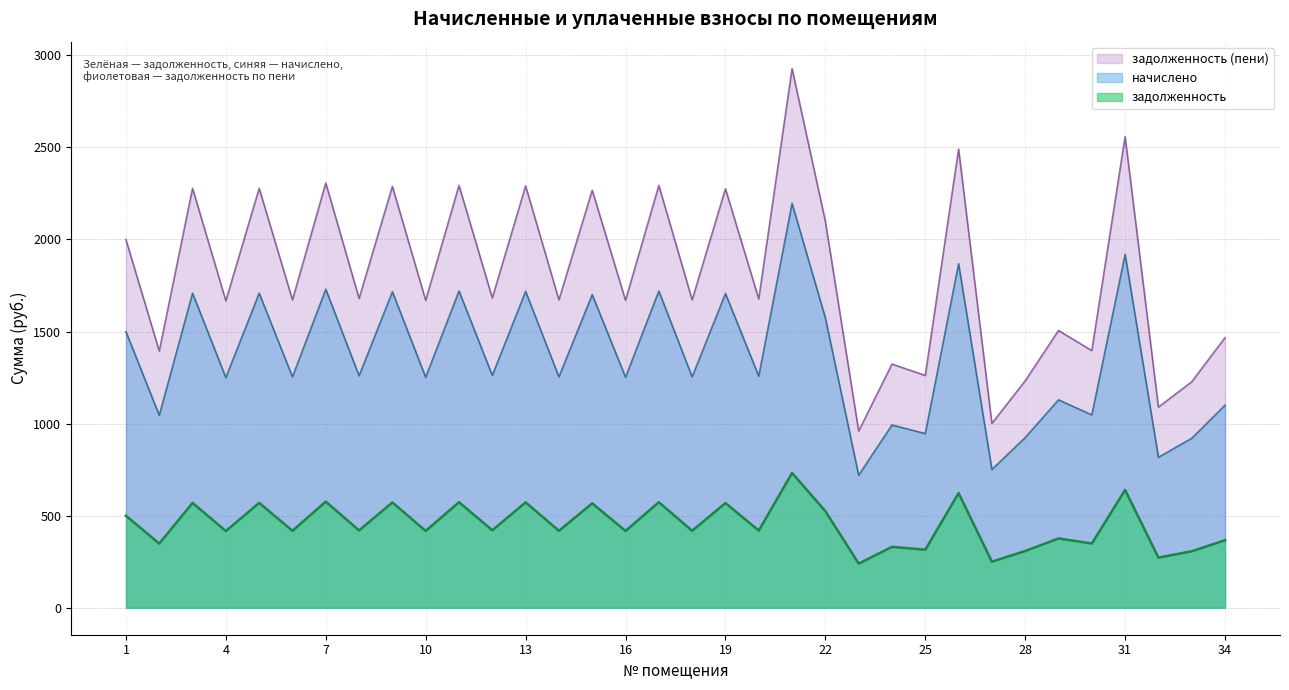

How many lines are shown in the chart?

3